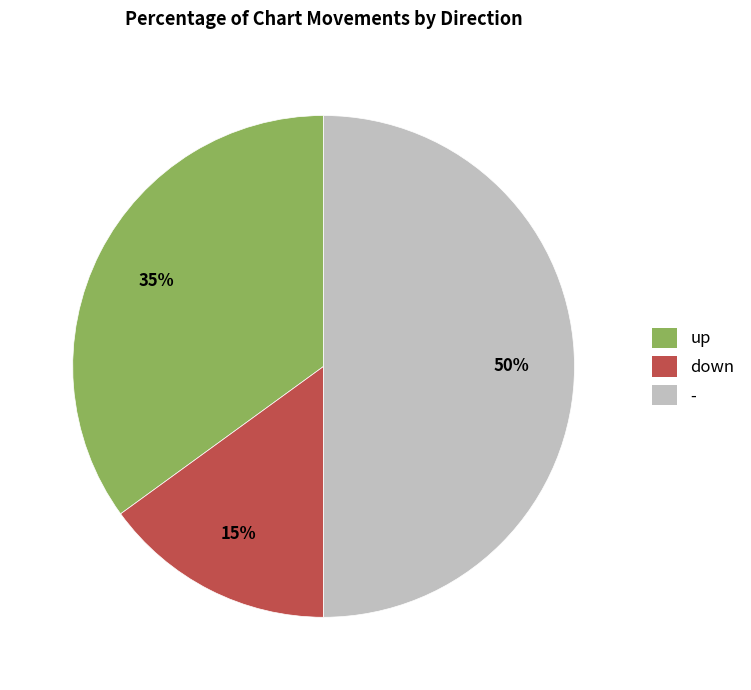

Does up represent more than half of the total?

No